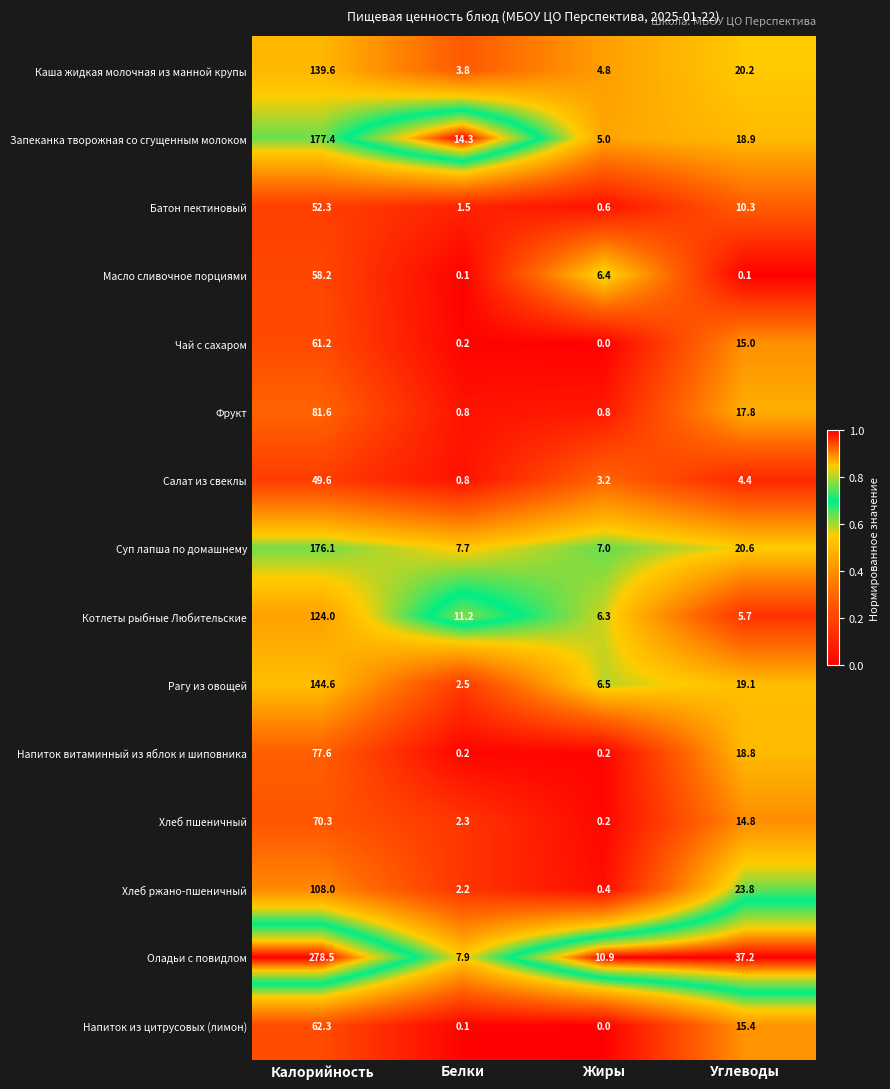

What is the total value across all series at Углеводы?

242.1